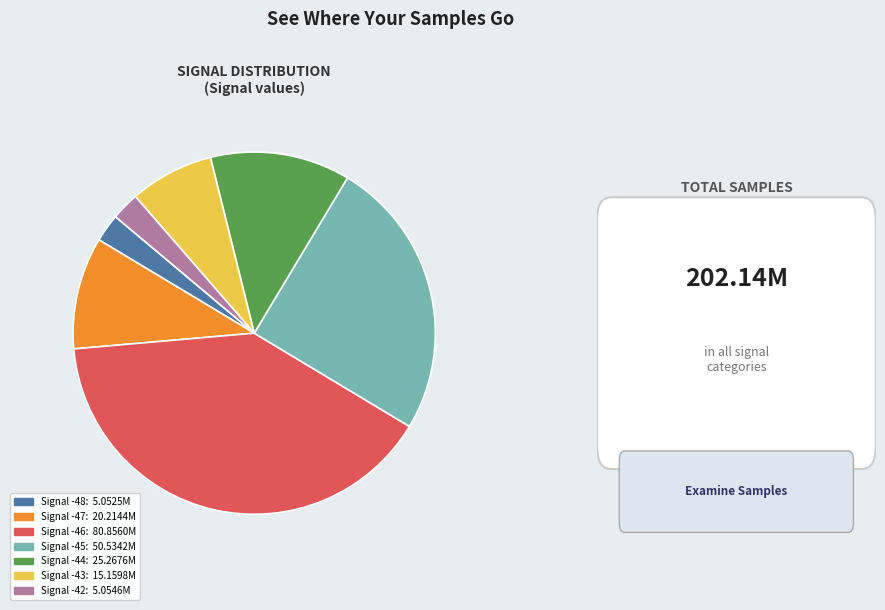

Is there any slice that represents more than half of the pie?

No